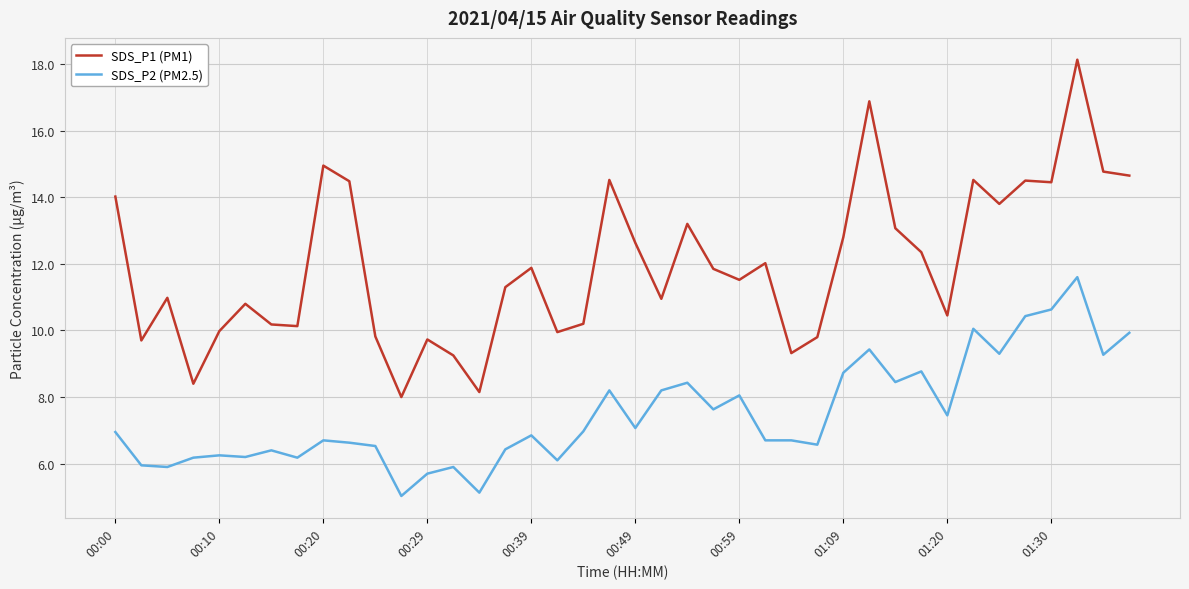

What is the maximum value for SDS_P1 (PM1)?

18.1